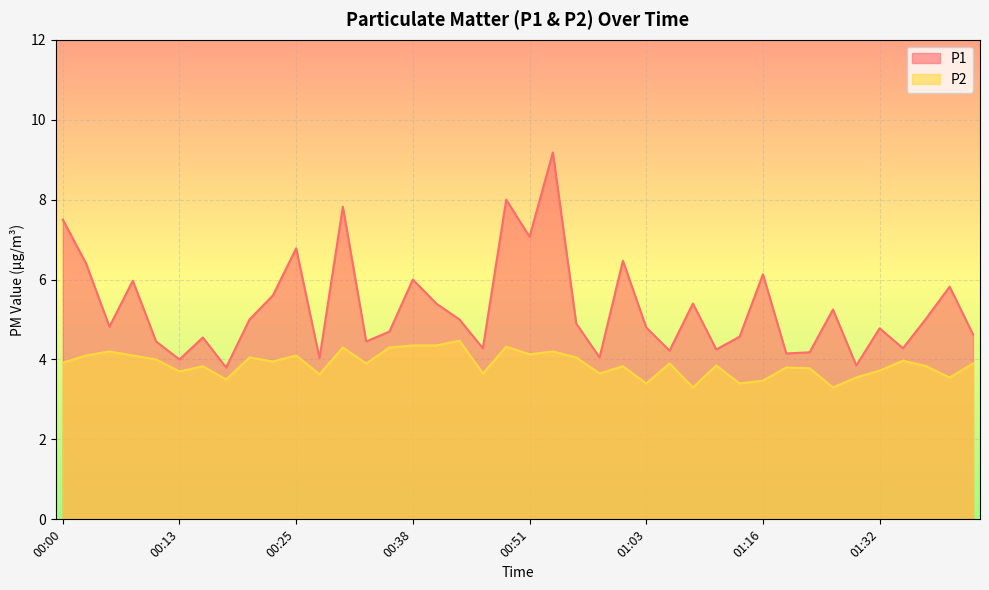

What is the difference between the maximum and minimum values in the P1 series?

5.4